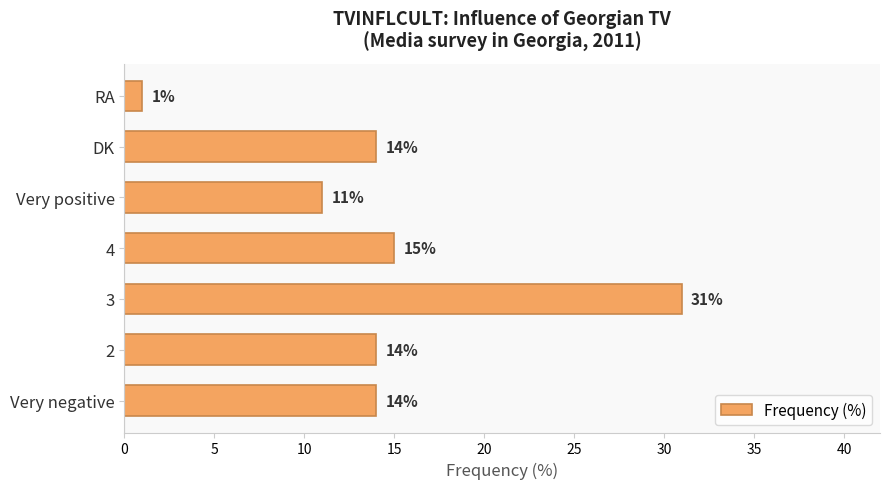

Reading bottom to top, transcribe all the data shown in this chart.

Very negative=14	2=14	3=31	4=15	Very positive=11	DK=14	RA=1